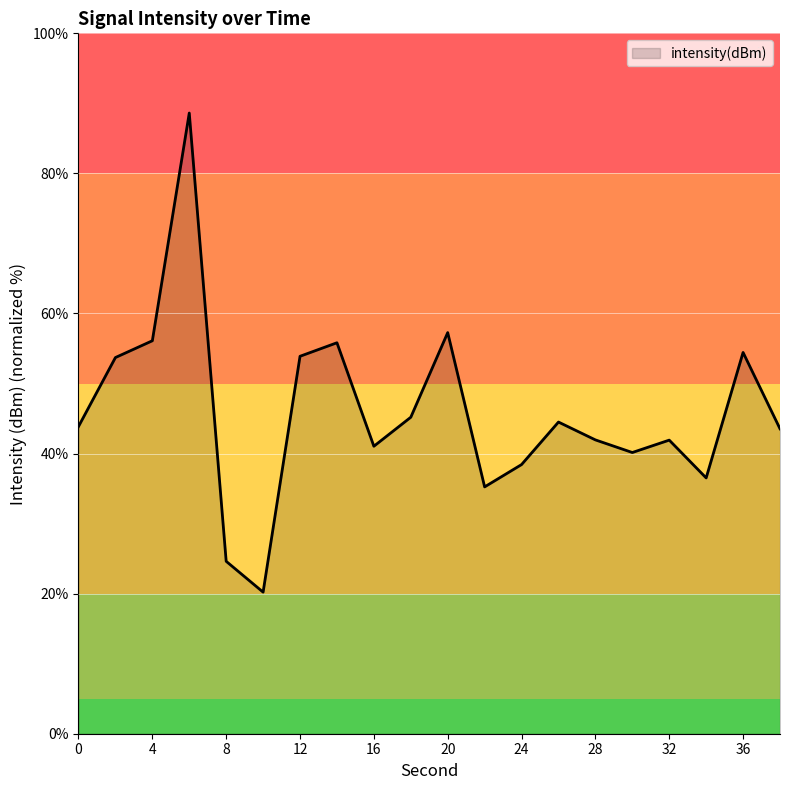

What is the maximum value shown in the chart?

88.6